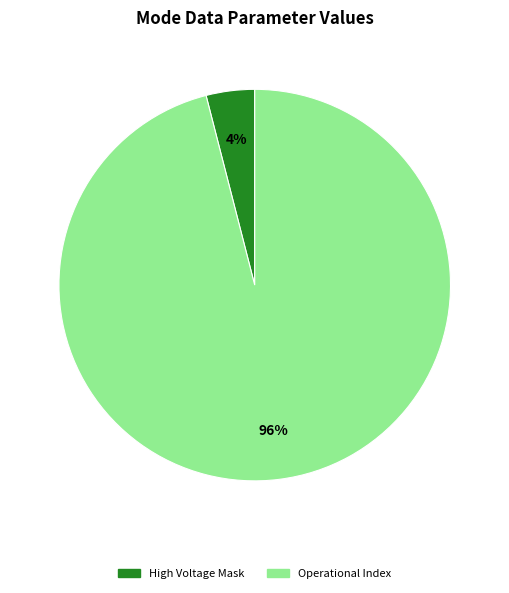

To the nearest percent, what is the difference between the largest and smallest slice percentages?

92%